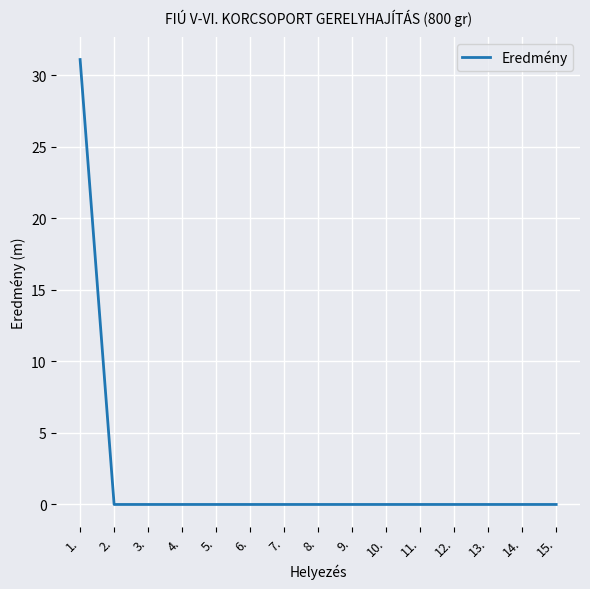

Which has a higher value, 2. or 1.?

1.